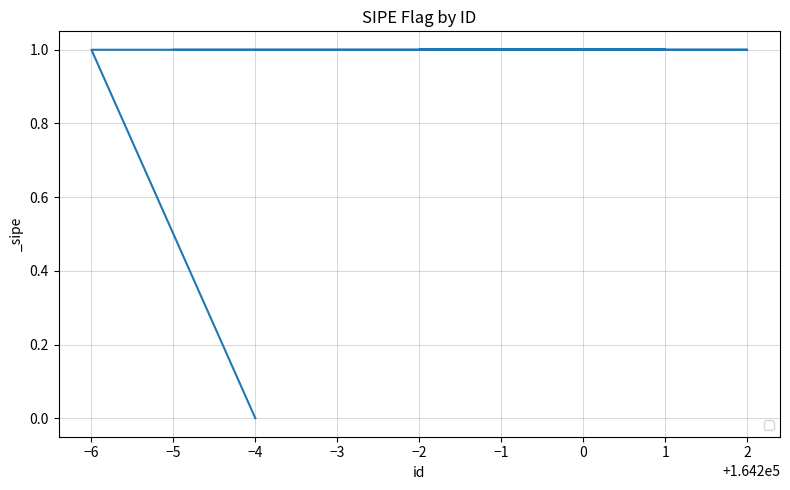

How many categories are shown in the chart?

9